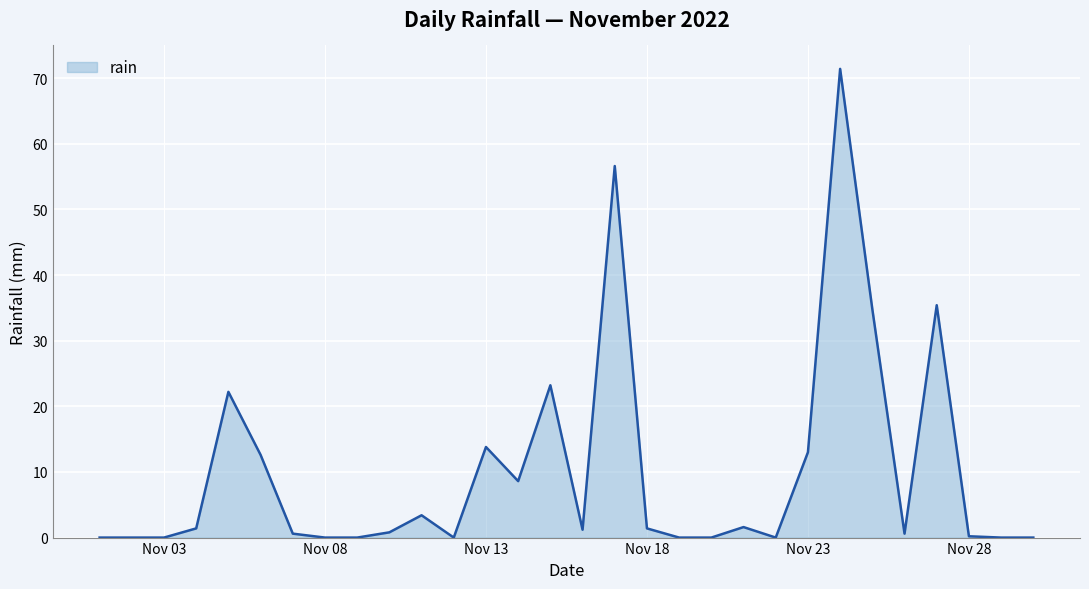

What is the maximum value shown in the chart?

71.4